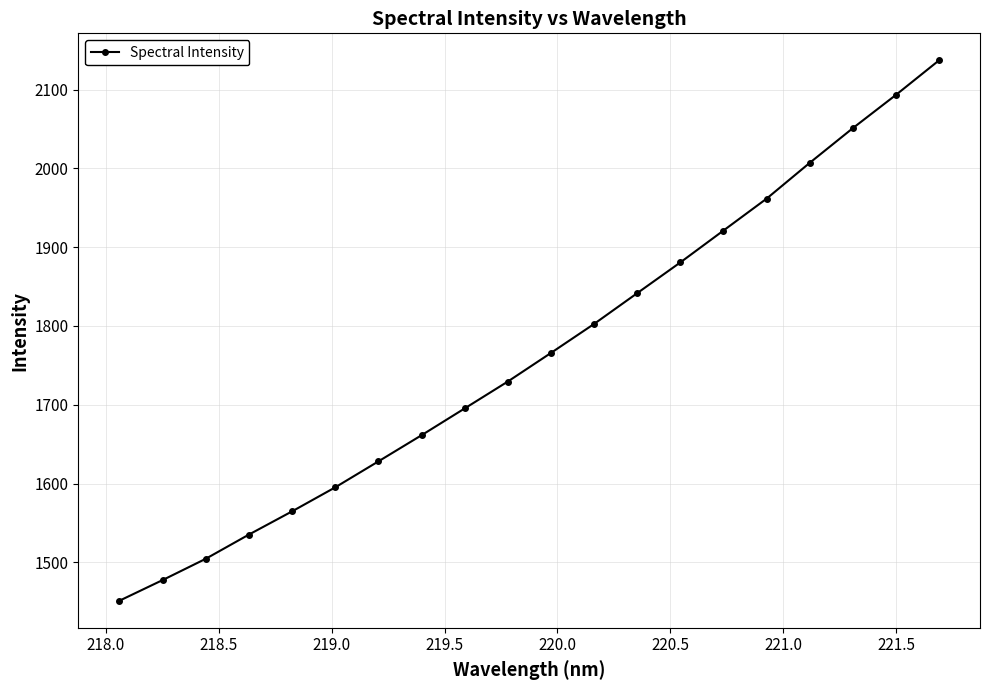

What is the value of the 12th point from the left?

1802.6